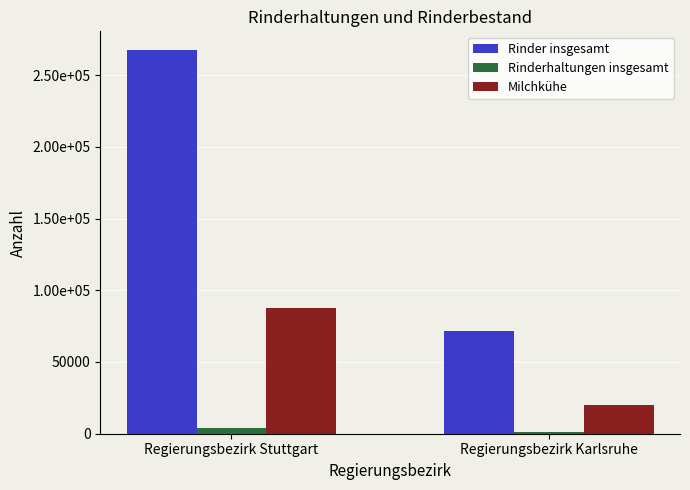

What are all the series names shown in the legend?

Rinder insgesamt, Rinderhaltungen insgesamt, Milchkühe